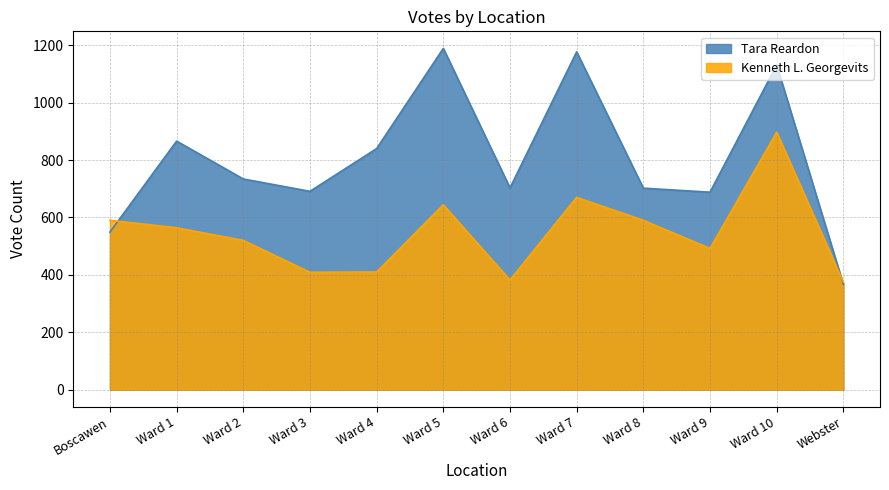

Does the chart have visible grid lines?

Yes